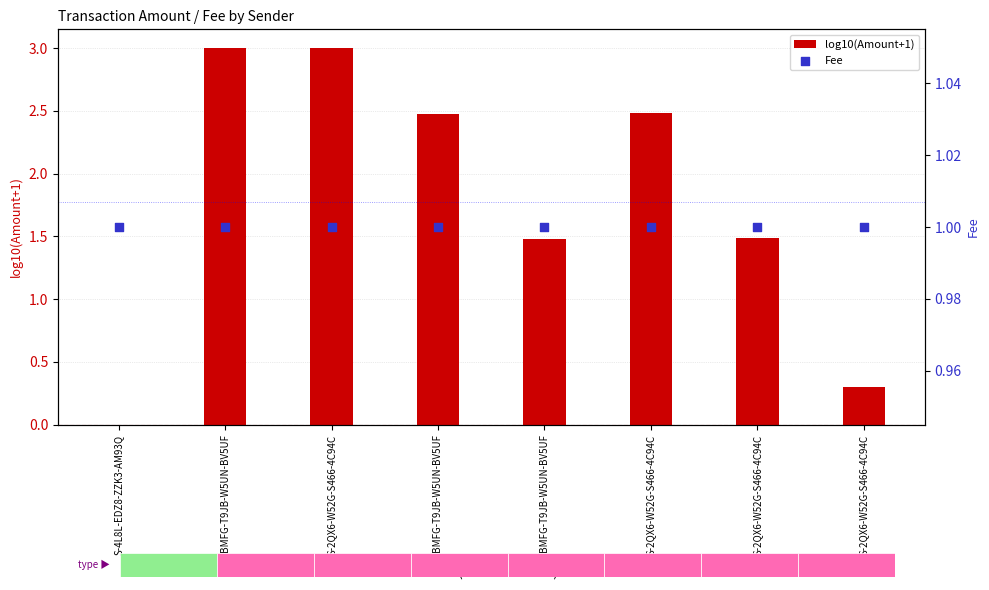

Which series contains the lowest Y value?

log10(Amount+1)